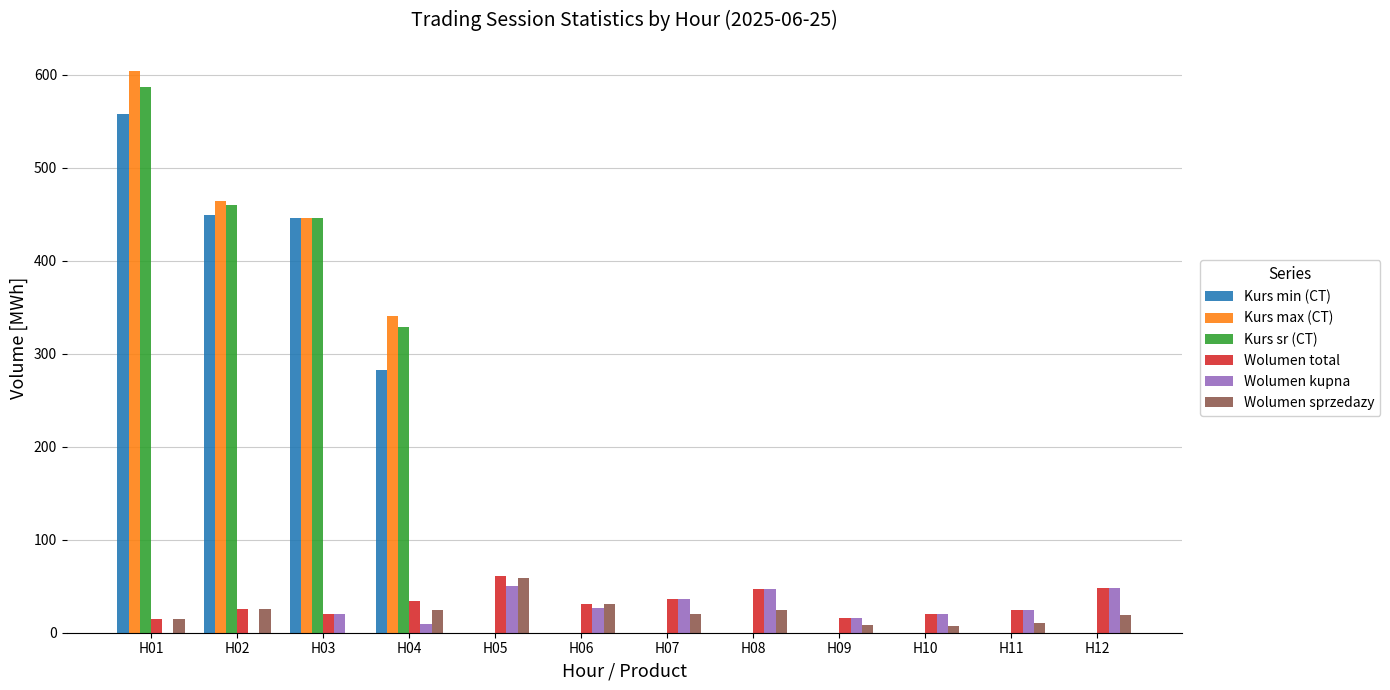

The value of Kurs sr (CT) at H12 is -237.2. True or false?

False